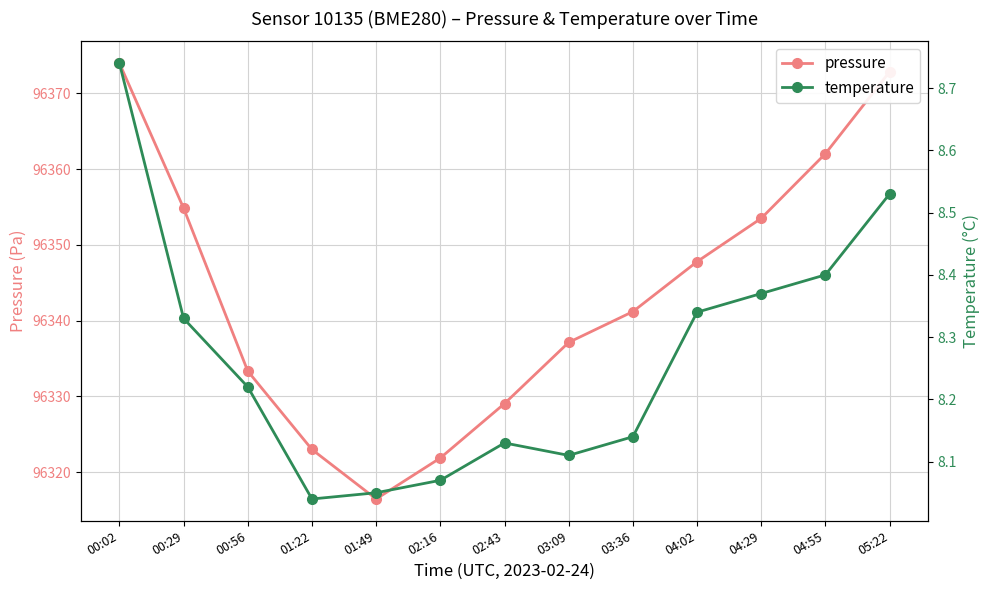

At how many categories does at least one series exceed 39755?

13